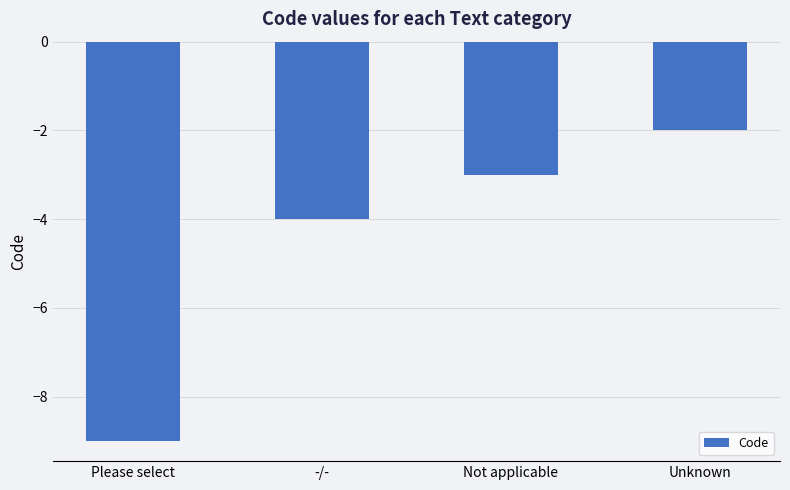

What is the smallest value displayed?

-9